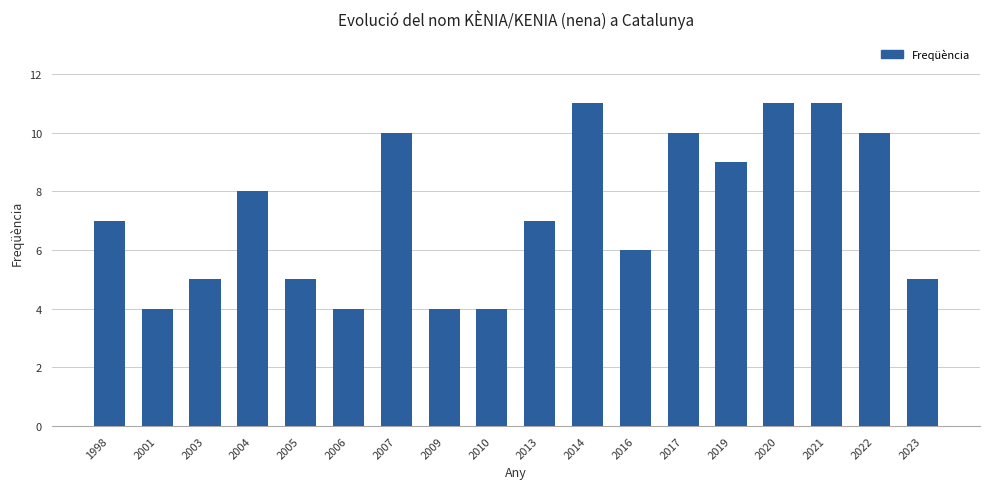

Are the bars horizontal?

No